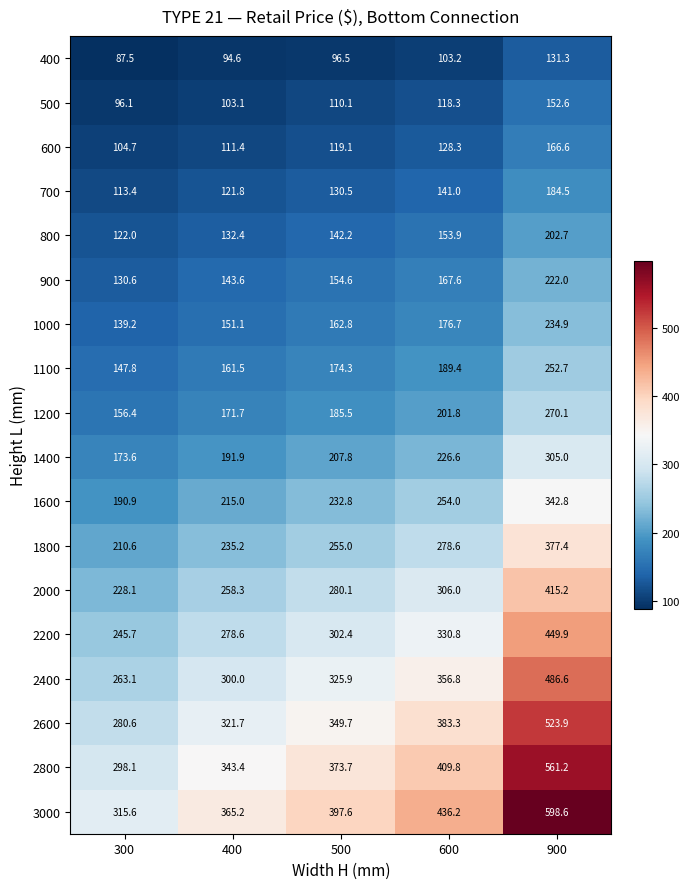

What is the difference between the maximum and minimum values in the 800 series?

80.7